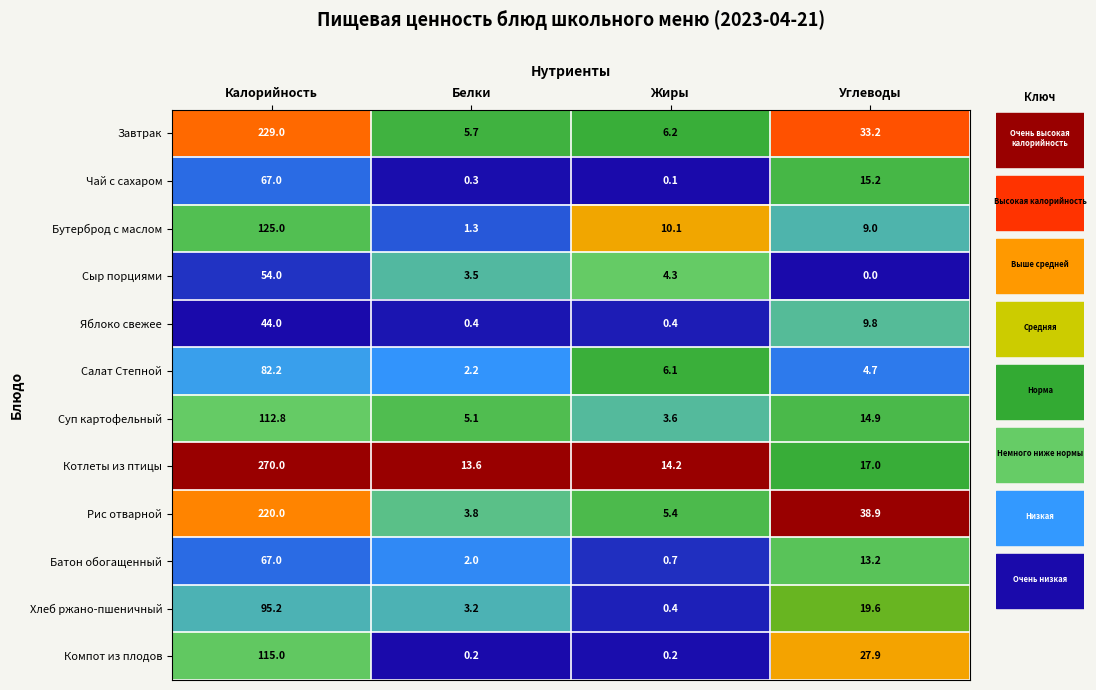

Which label corresponds to the smallest value in the chart?

Углеводы